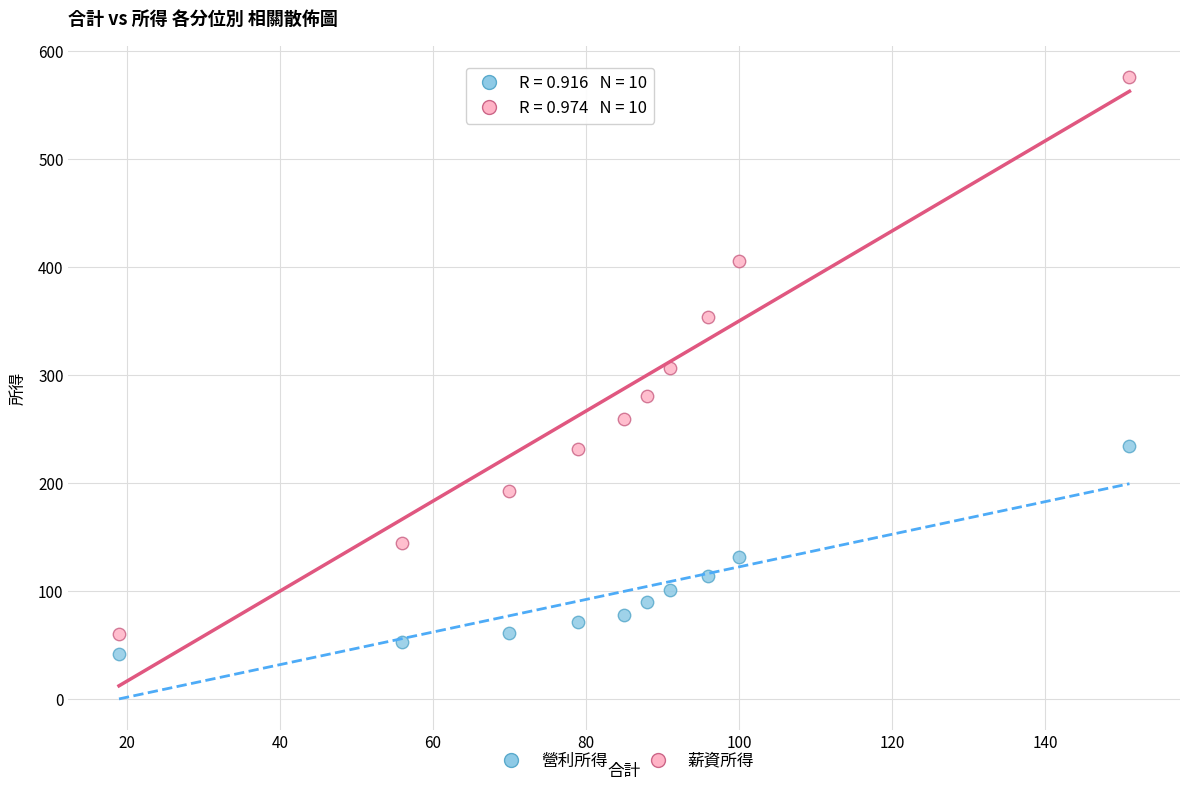

Which series has the widest spread of Y values?

薪資所得